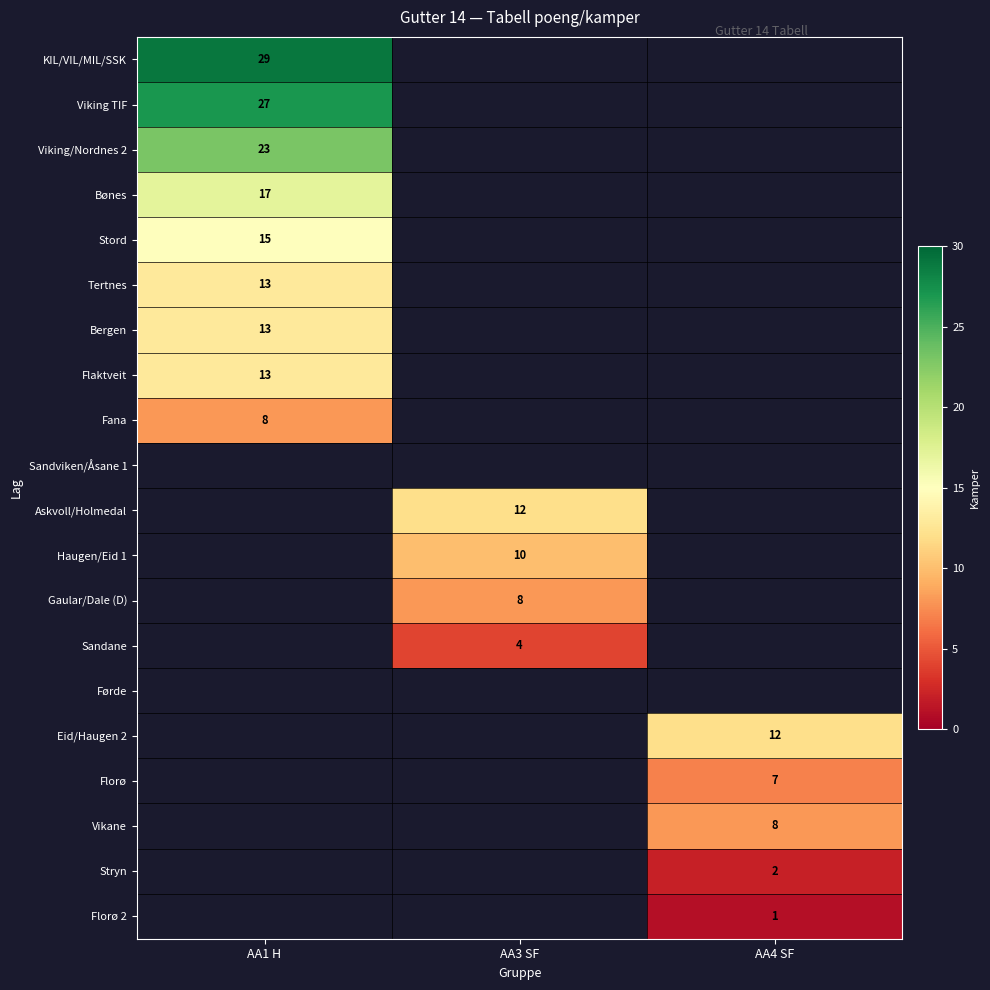

True or false: Gaular/Dale (D) has a value of 5 at AA3 SF.

False